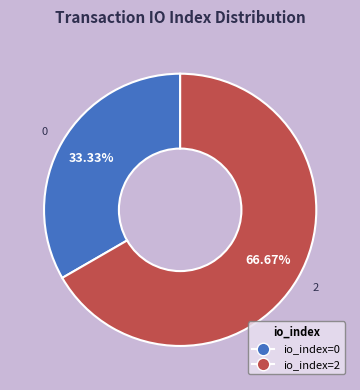

Which category has the smallest portion of the pie?

io_index=0